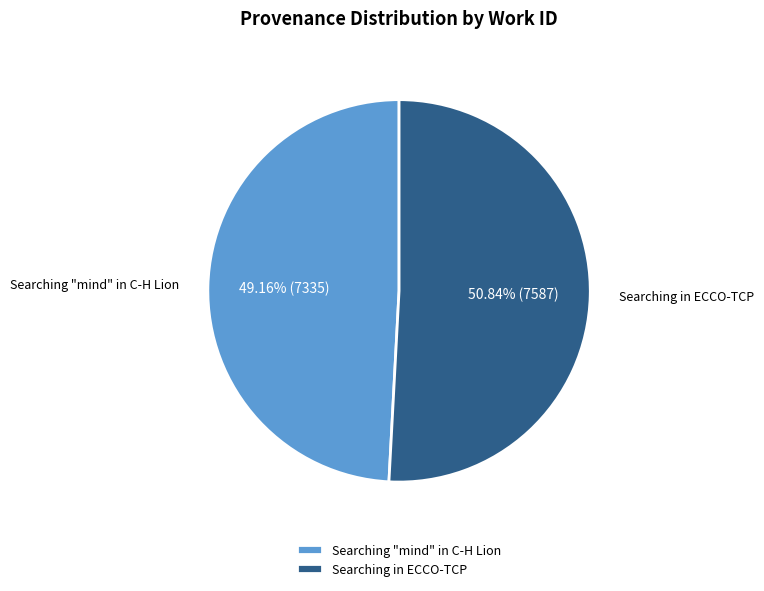

Which category has the smallest portion of the pie?

Searching "mind" in C-H Lion